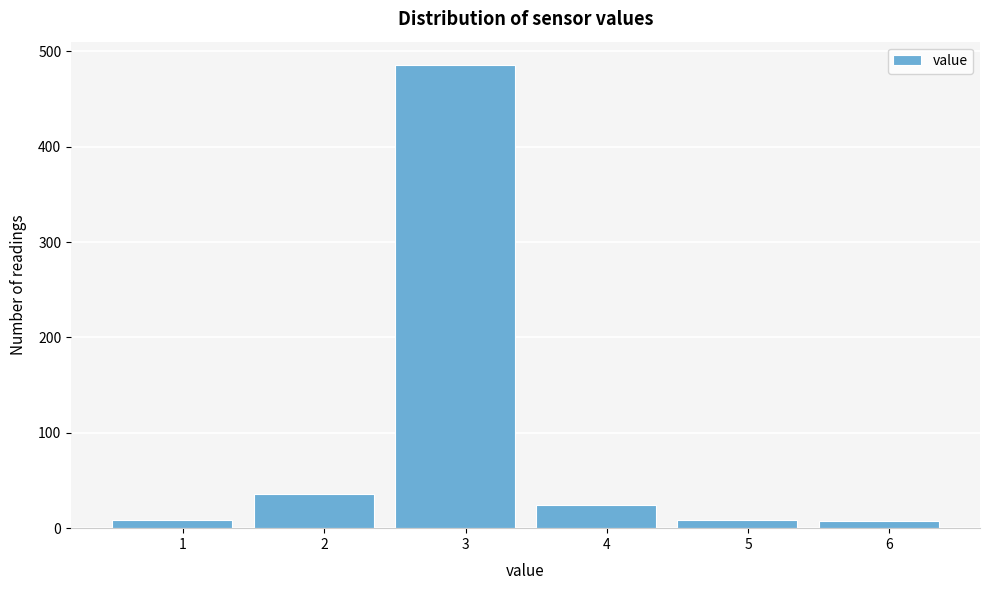

The value at 3 is 313. True or false?

False